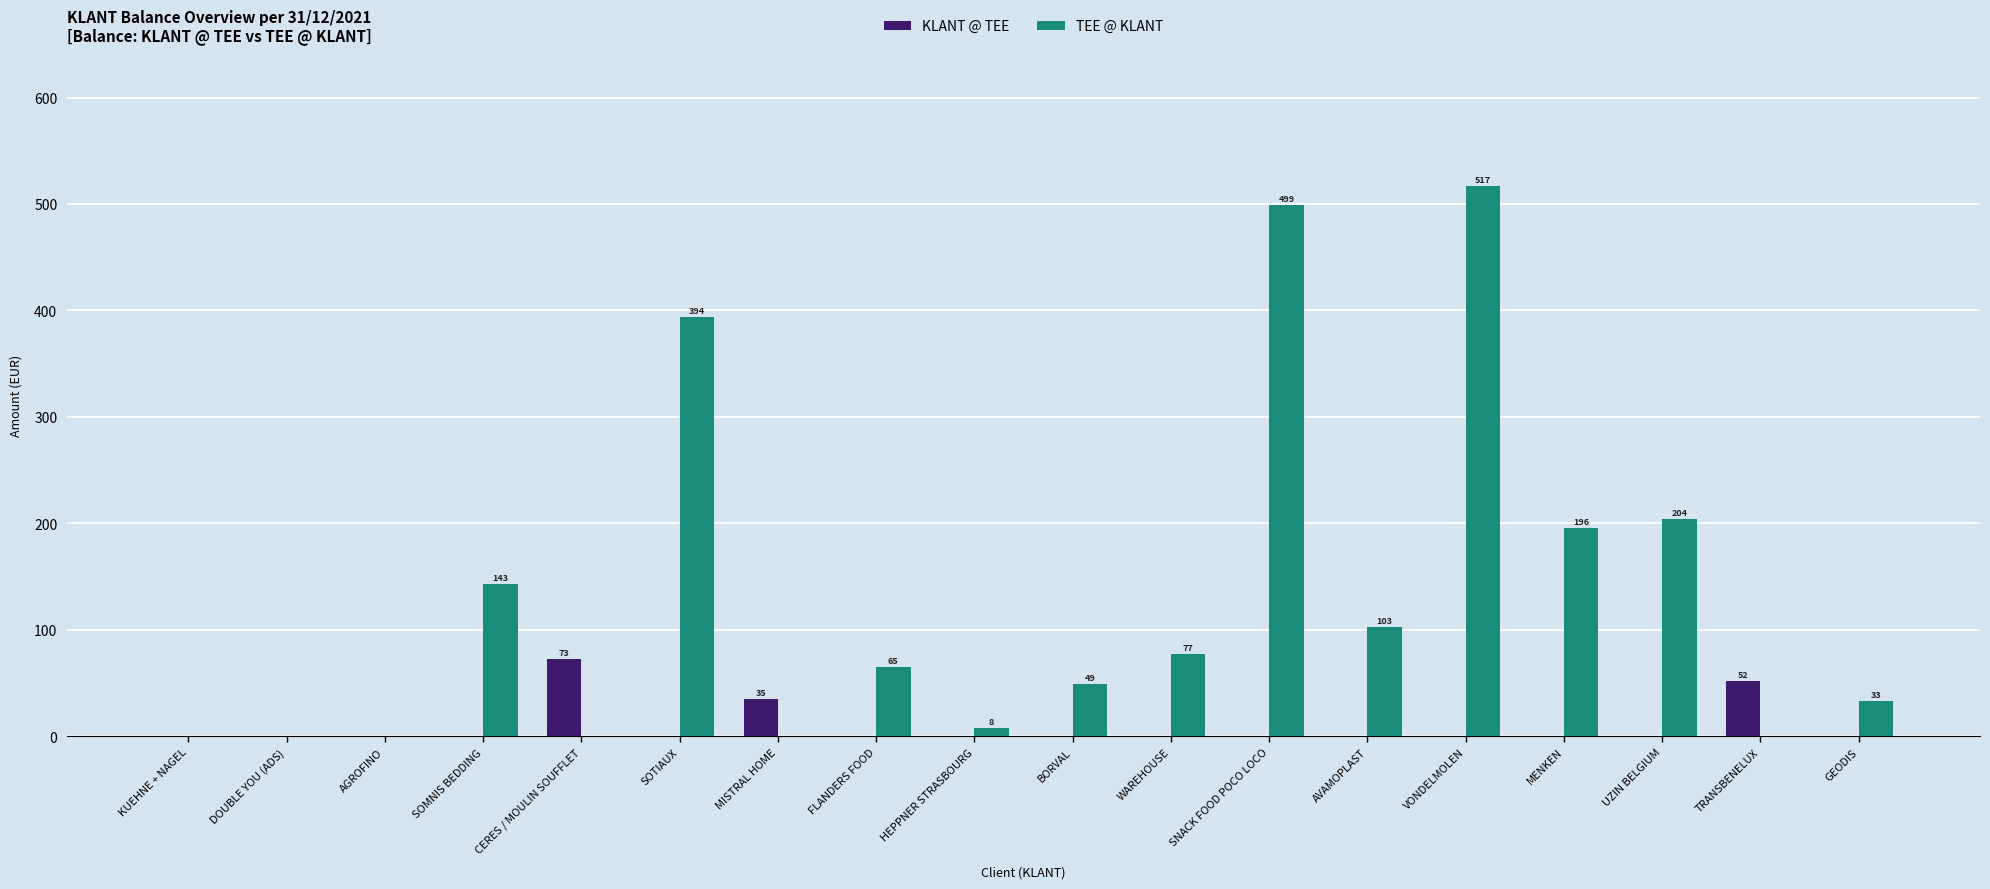

The KLANT @ TEE series shows 52 at TRANSBENELUX. True or false?

True